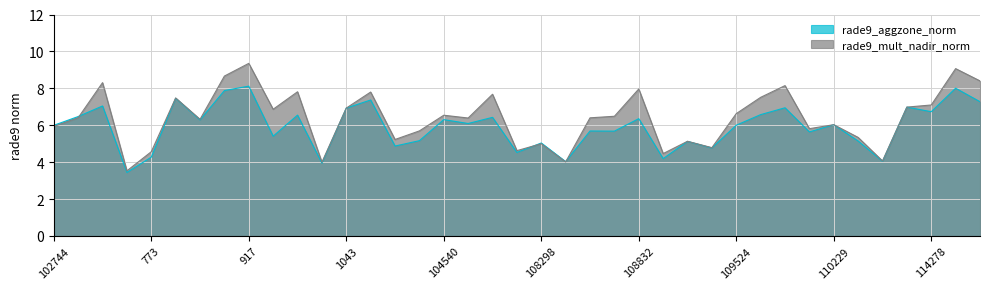

After their last crossing, which series has the higher values: rade9_mult_nadir_norm or rade9_aggzone_norm?

rade9_mult_nadir_norm